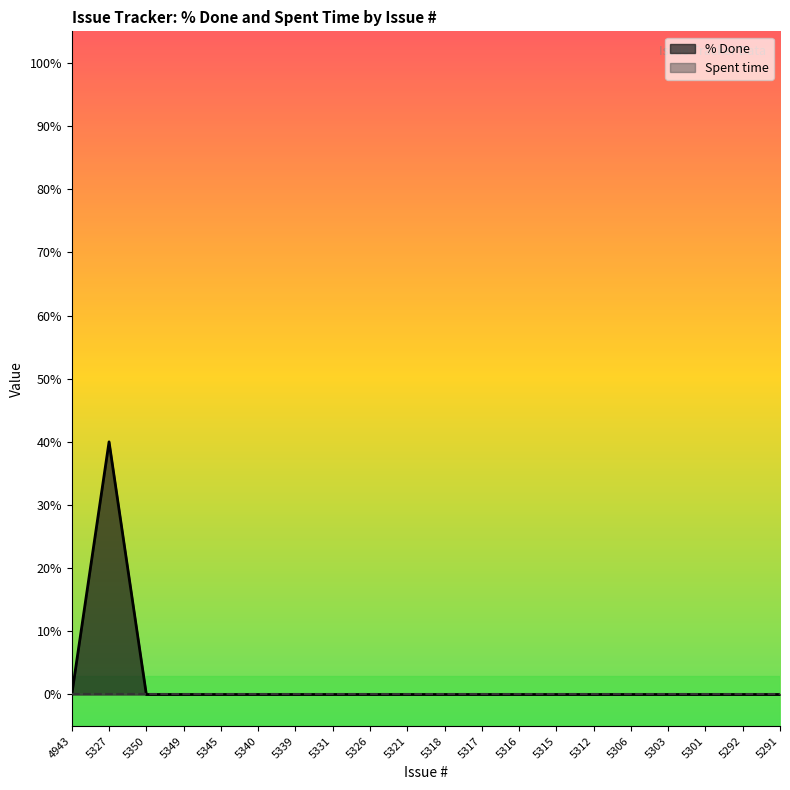

Reading left to right, transcribe all the data shown in this chart.

4943=0	5327=40	5350=0	5349=0	5345=0	5340=0	5339=0	5331=0	5326=0	5321=0	5318=0	5317=0	5316=0	5315=0	5312=0	5306=0	5303=0	5301=0	5292=0	5291=0